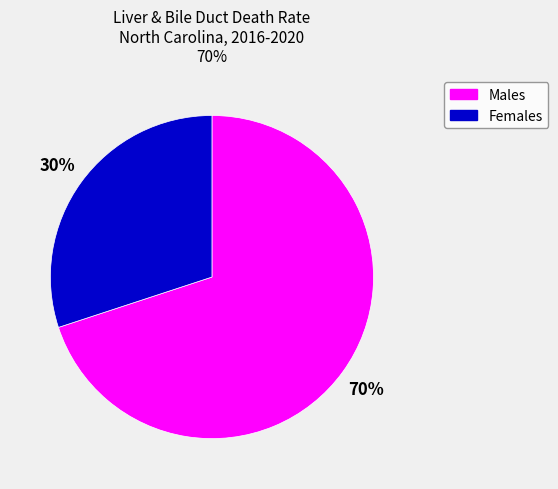

How many segments does this pie chart have?

2